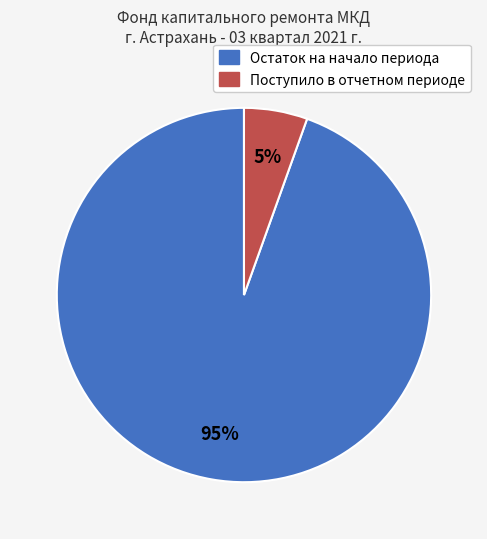

Does any single category account for the majority?

Yes